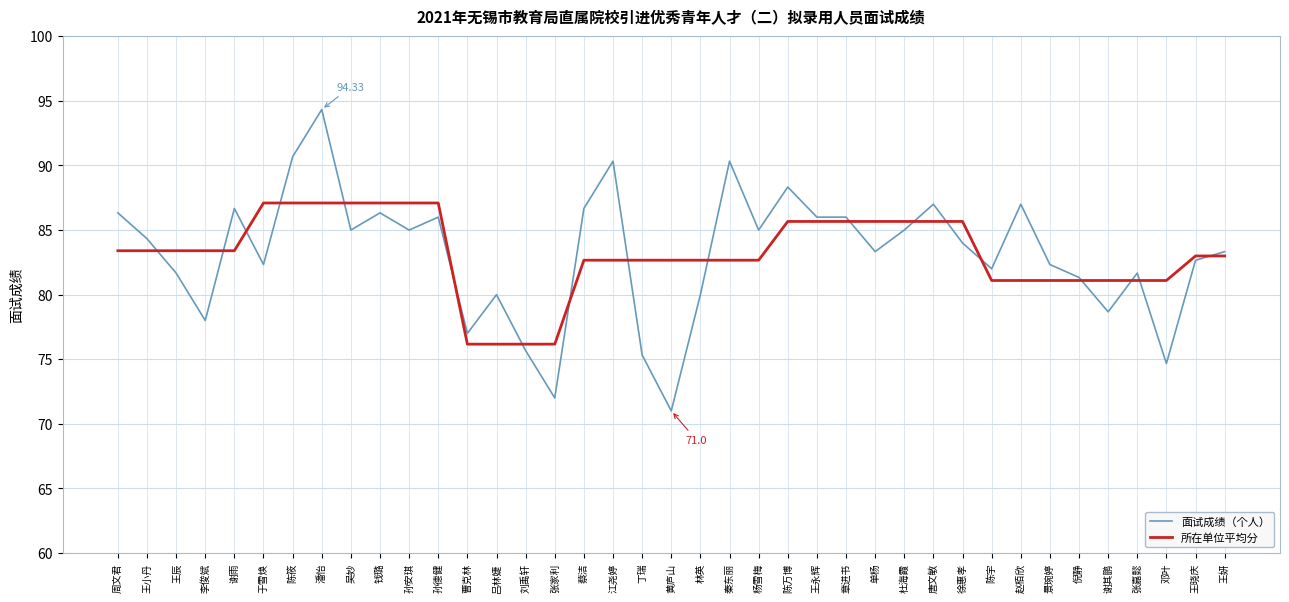

What is the smallest value displayed?

71.0